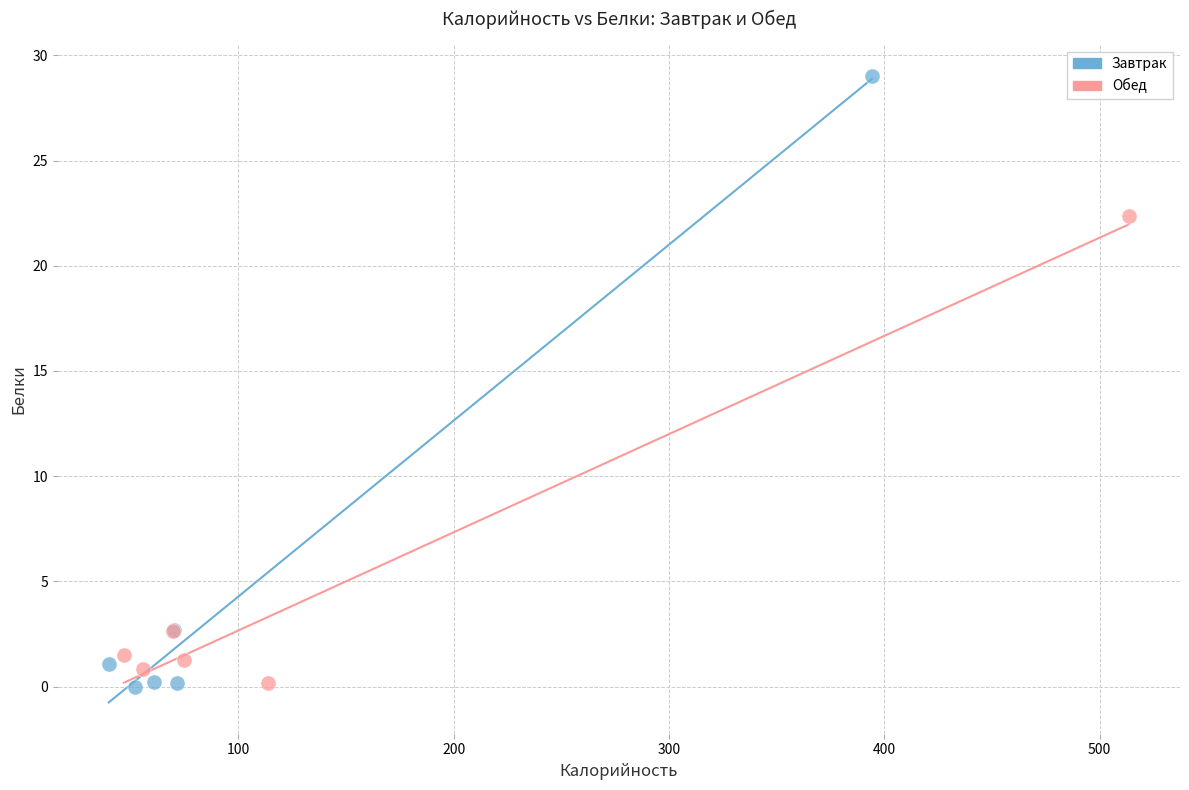

Which series reaches the maximum Y coordinate?

Завтрак